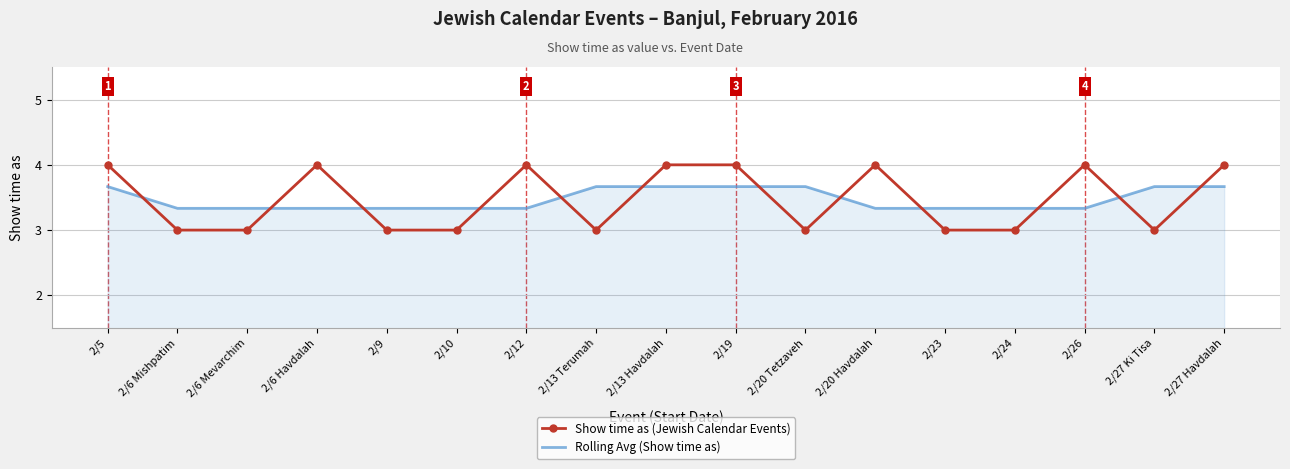

What position from the left is 2/26?

15